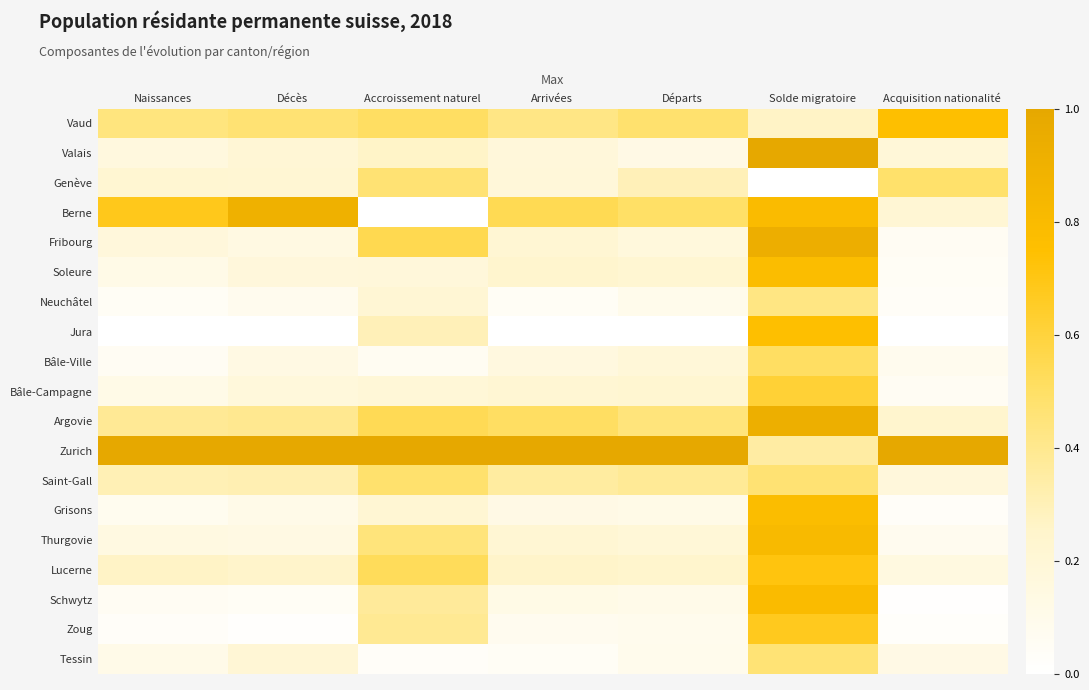

Reading right to left, extract all data points from this chart.

Vaud: Acquisition nationalité=0.8	Solde migratoire=0.3	Départs=0.5	Arrivées=0.4	Accroissement naturel=0.5	Décès=0.5	Naissances=0.4
Valais: Acquisition nationalité=0.2	Solde migratoire=1.0	Départs=0.1	Arrivées=0.2	Accroissement naturel=0.3	Décès=0.2	Naissances=0.2
Genève: Acquisition nationalité=0.5	Solde migratoire=0.0	Départs=0.3	Arrivées=0.2	Accroissement naturel=0.5	Décès=0.2	Naissances=0.2
Berne: Acquisition nationalité=0.2	Solde migratoire=0.8	Départs=0.5	Arrivées=0.5	Accroissement naturel=0.0	Décès=0.9	Naissances=0.7
Fribourg: Acquisition nationalité=0.1	Solde migratoire=0.9	Départs=0.2	Arrivées=0.2	Accroissement naturel=0.6	Décès=0.1	Naissances=0.2
Soleure: Acquisition nationalité=0.0	Solde migratoire=0.8	Départs=0.2	Arrivées=0.2	Accroissement naturel=0.2	Décès=0.2	Naissances=0.1
Neuchâtel: Acquisition nationalité=0.0	Solde migratoire=0.4	Départs=0.1	Arrivées=0.1	Accroissement naturel=0.2	Décès=0.1	Naissances=0.0
Jura: Acquisition nationalité=0.0	Solde migratoire=0.8	Départs=0.0	Arrivées=0.0	Accroissement naturel=0.3	Décès=0.0	Naissances=0.0
Bâle-Ville: Acquisition nationalité=0.1	Solde migratoire=0.5	Départs=0.2	Arrivées=0.2	Accroissement naturel=0.1	Décès=0.1	Naissances=0.1
Bâle-Campagne: Acquisition nationalité=0.1	Solde migratoire=0.6	Départs=0.2	Arrivées=0.2	Accroissement naturel=0.2	Décès=0.2	Naissances=0.1
Argovie: Acquisition nationalité=0.2	Solde migratoire=0.9	Départs=0.4	Arrivées=0.5	Accroissement naturel=0.5	Décès=0.4	Naissances=0.4
Zurich: Acquisition nationalité=1.0	Solde migratoire=0.3	Départs=1.0	Arrivées=1.0	Accroissement naturel=1.0	Décès=1.0	Naissances=1.0
Saint-Gall: Acquisition nationalité=0.2	Solde migratoire=0.5	Départs=0.4	Arrivées=0.4	Accroissement naturel=0.5	Décès=0.3	Naissances=0.3
Grisons: Acquisition nationalité=0.0	Solde migratoire=0.8	Départs=0.1	Arrivées=0.1	Accroissement naturel=0.2	Décès=0.1	Naissances=0.1
Thurgovie: Acquisition nationalité=0.1	Solde migratoire=0.8	Départs=0.2	Arrivées=0.2	Accroissement naturel=0.4	Décès=0.1	Naissances=0.1
Lucerne: Acquisition nationalité=0.1	Solde migratoire=0.7	Départs=0.2	Arrivées=0.3	Accroissement naturel=0.5	Décès=0.3	Naissances=0.3
Schwytz: Acquisition nationalité=0.0	Solde migratoire=0.8	Départs=0.1	Arrivées=0.1	Accroissement naturel=0.4	Décès=0.0	Naissances=0.1
Zoug: Acquisition nationalité=0.0	Solde migratoire=0.7	Départs=0.1	Arrivées=0.1	Accroissement naturel=0.4	Décès=0.0	Naissances=0.0
Tessin: Acquisition nationalité=0.1	Solde migratoire=0.5	Départs=0.1	Arrivées=0.0	Accroissement naturel=0.0	Décès=0.2	Naissances=0.1